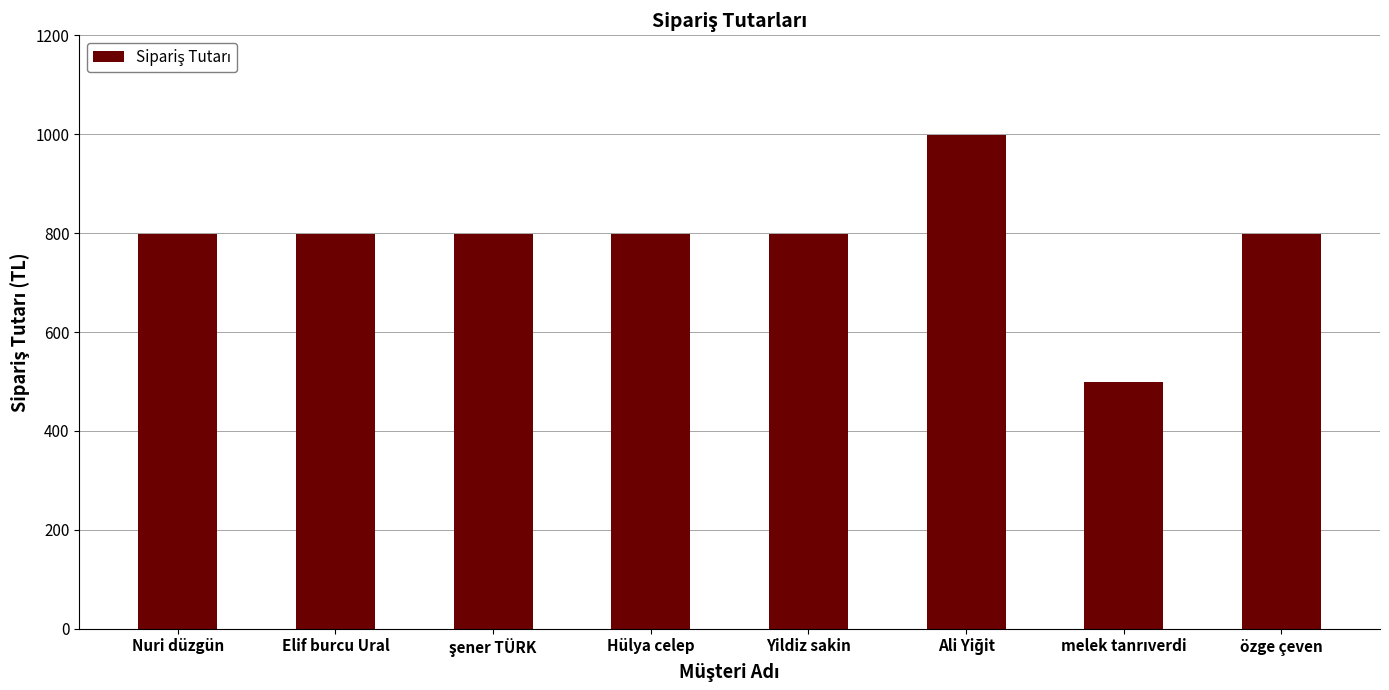

What is the sum of all values?

6292